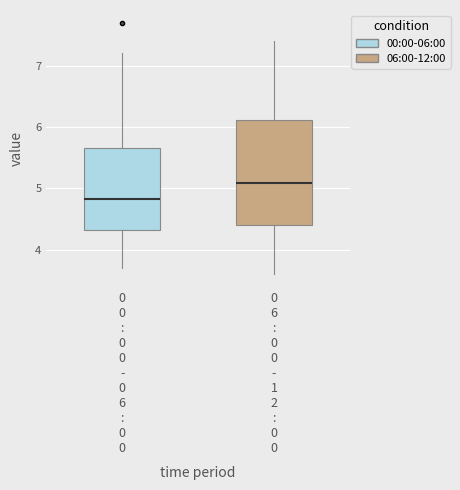

Which box is the tallest, from its lower edge to its upper edge?

0 6 : 0 0 - 1 2 : 0 0